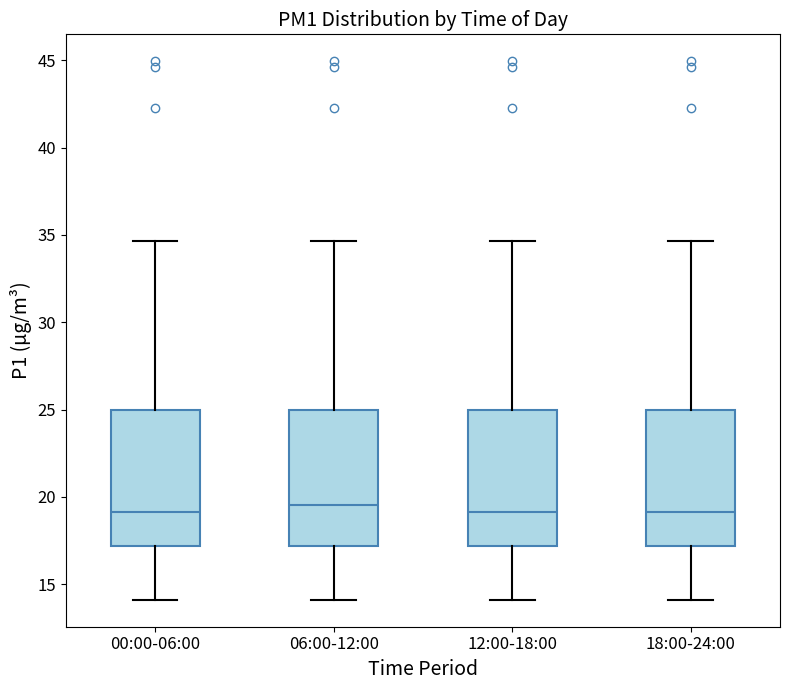

Where is the upper edge of the box for 12:00-18:00 on the y-axis? The values are not printed on the chart, so give them approximately, as read against the axis.

25.0